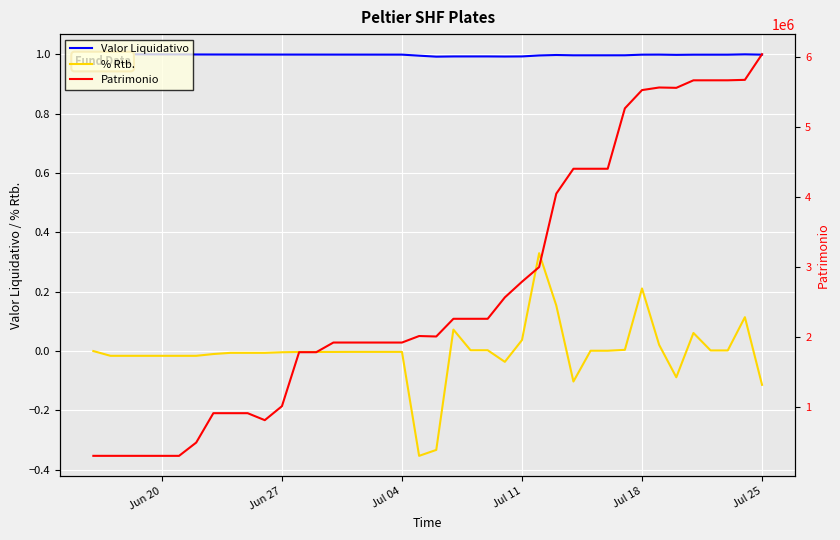

What is the maximum value for Valor Liquidativo?

1.0